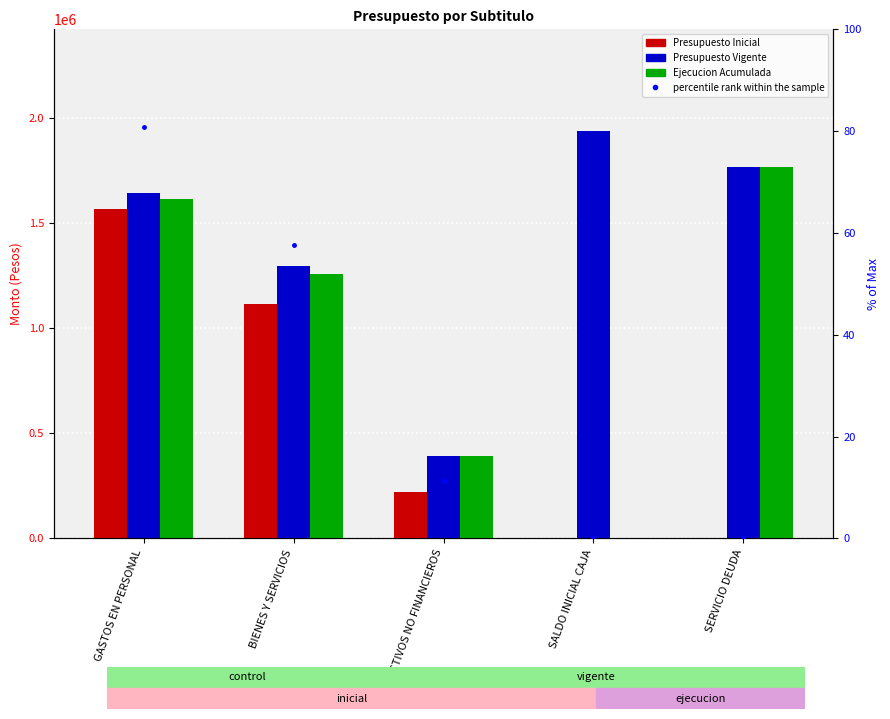

Rank the series by their maximum value, from lowest to highest.

percentile rank, Presupuesto Inicial, Ejecucion Acumulada, Presupuesto Vigente